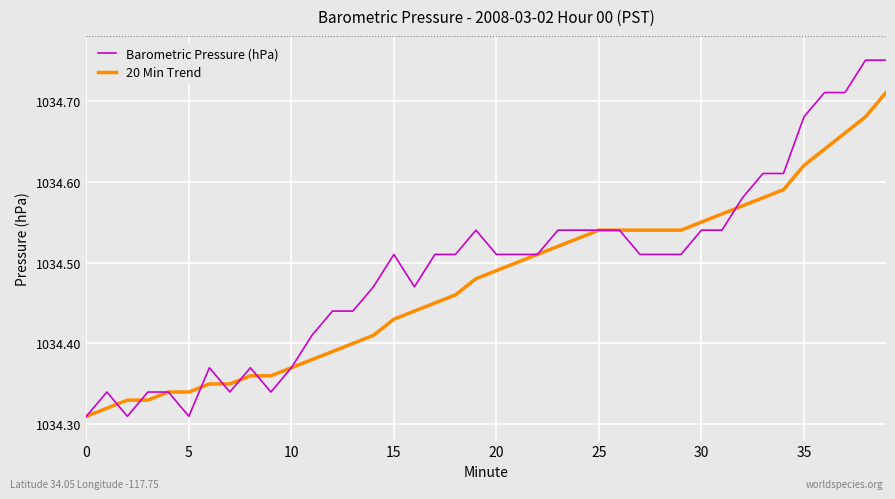

Rank the series by their maximum value, from lowest to highest.

20 Min Trend, Barometric Pressure (hPa)